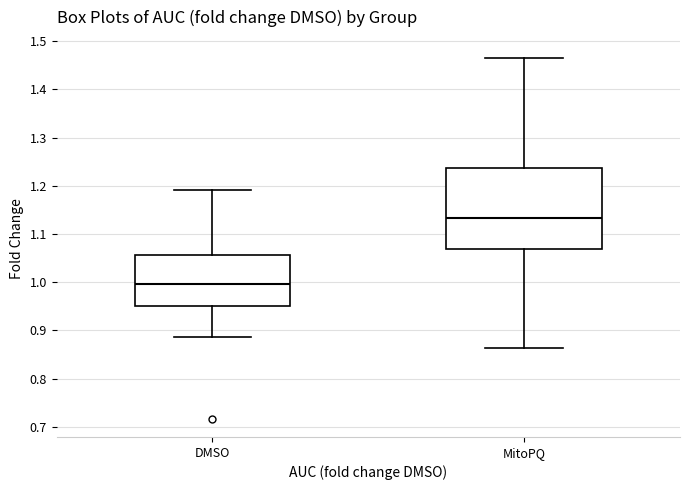

Reading left to right, read every box against the y-axis: the position of its median line, the range the box covers, and the ends of its whiskers. The values are not printed on the chart, so give them approximately, as read against the axis.

DMSO: median 1.00, box 0.95 to 1.06, whiskers 0.89 to 1.19
MitoPQ: median 1.13, box 1.07 to 1.24, whiskers 0.86 to 1.47